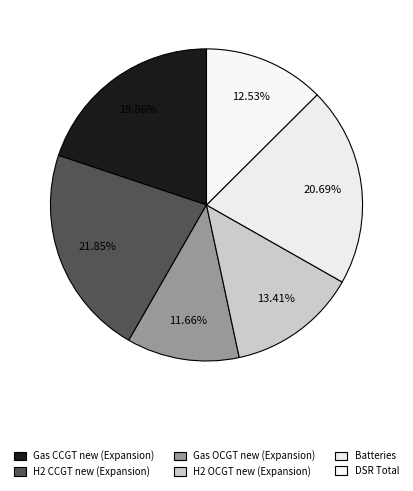

Which category has the biggest portion of the pie?

H2 CCGT new (Expansion)